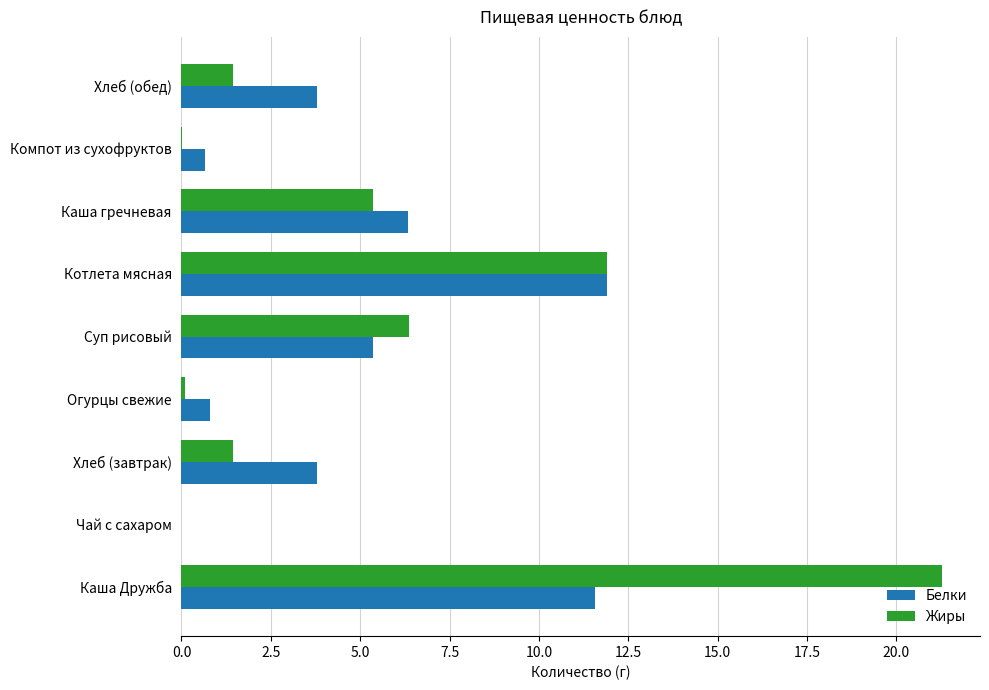

Which series has the largest range (max minus min)?

Жиры